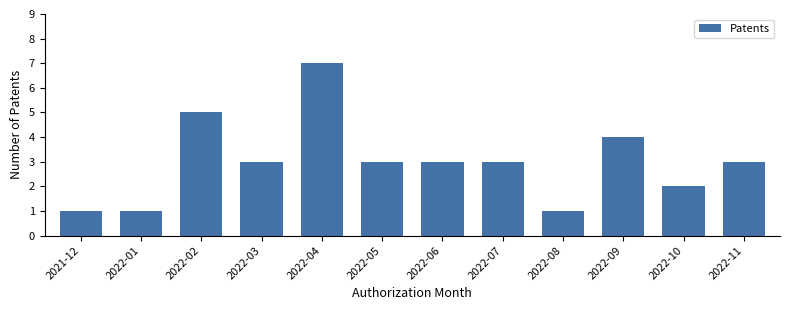

Reading left to right, transcribe all the data shown in this chart.

2021-12=1	2022-01=1	2022-02=5	2022-03=3	2022-04=7	2022-05=3	2022-06=3	2022-07=3	2022-08=1	2022-09=4	2022-10=2	2022-11=3